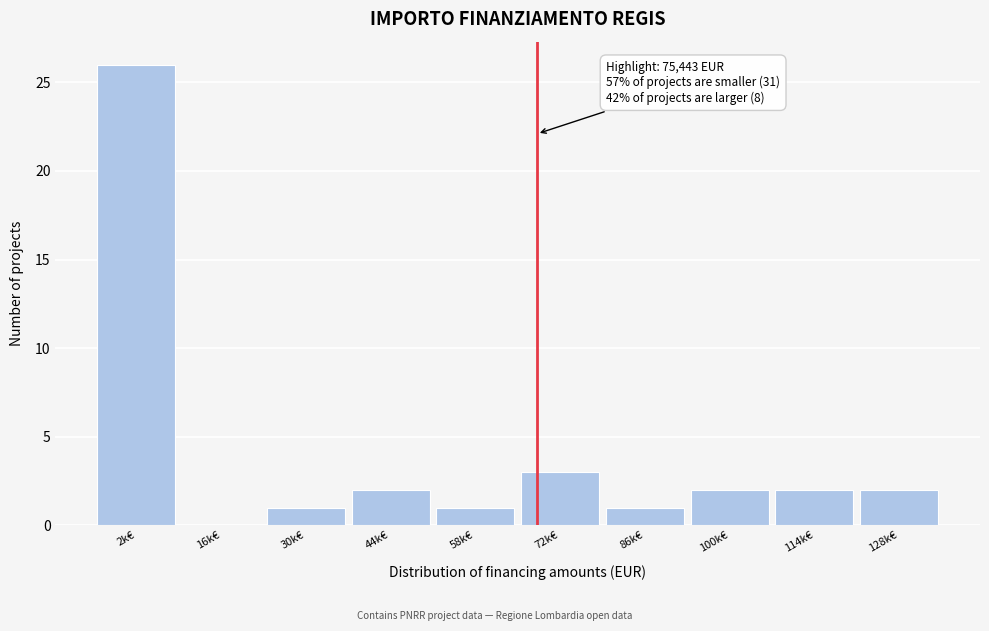

Reading left to right, extract all data points from this chart.

2k€=26	16k€=0	30k€=1	44k€=2	58k€=1	72k€=3	86k€=1	100k€=2	114k€=2	128k€=2